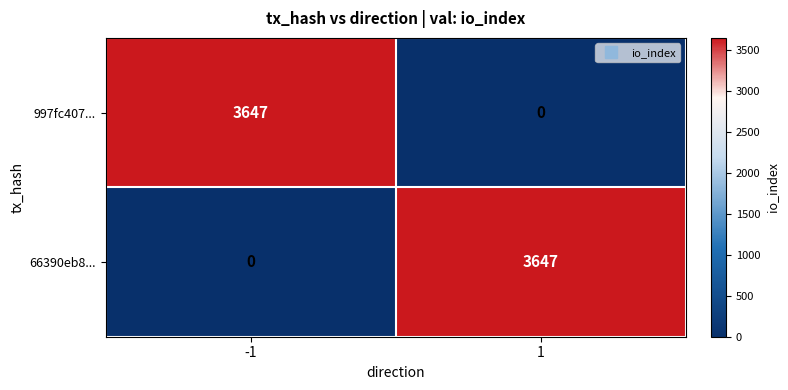

What is the difference between the highest and lowest values at -1?

3647